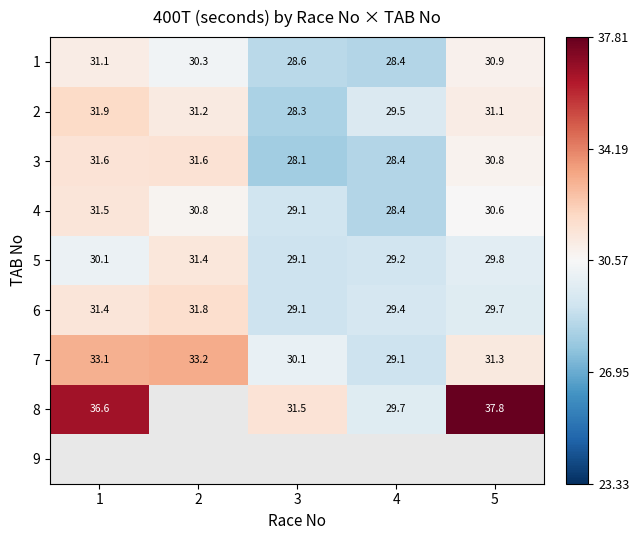

List the labels in order of 1 value, largest first.

1, 5, 2, 3, 4